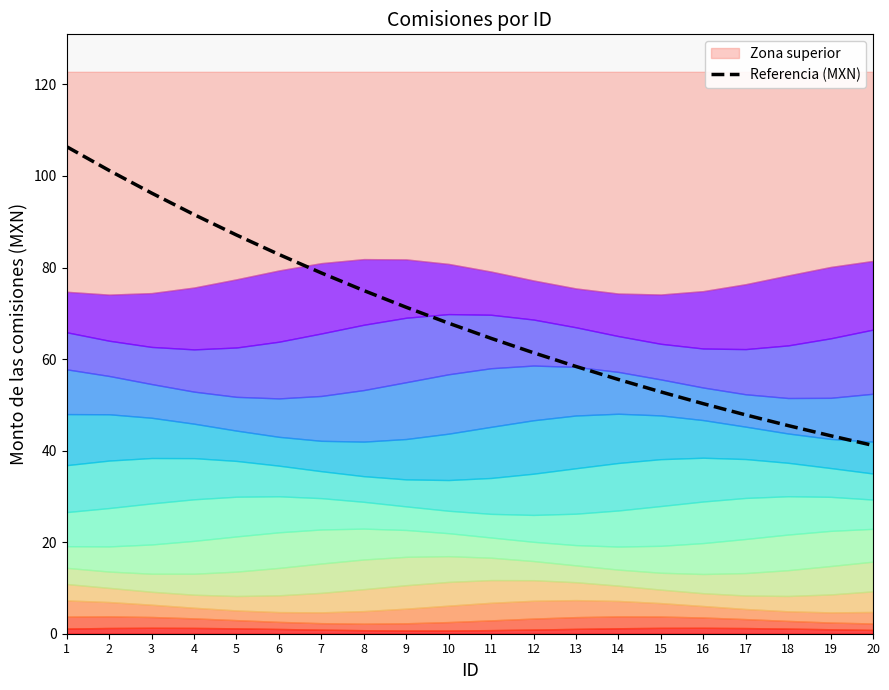

Between 1 and 14, which is larger?

1